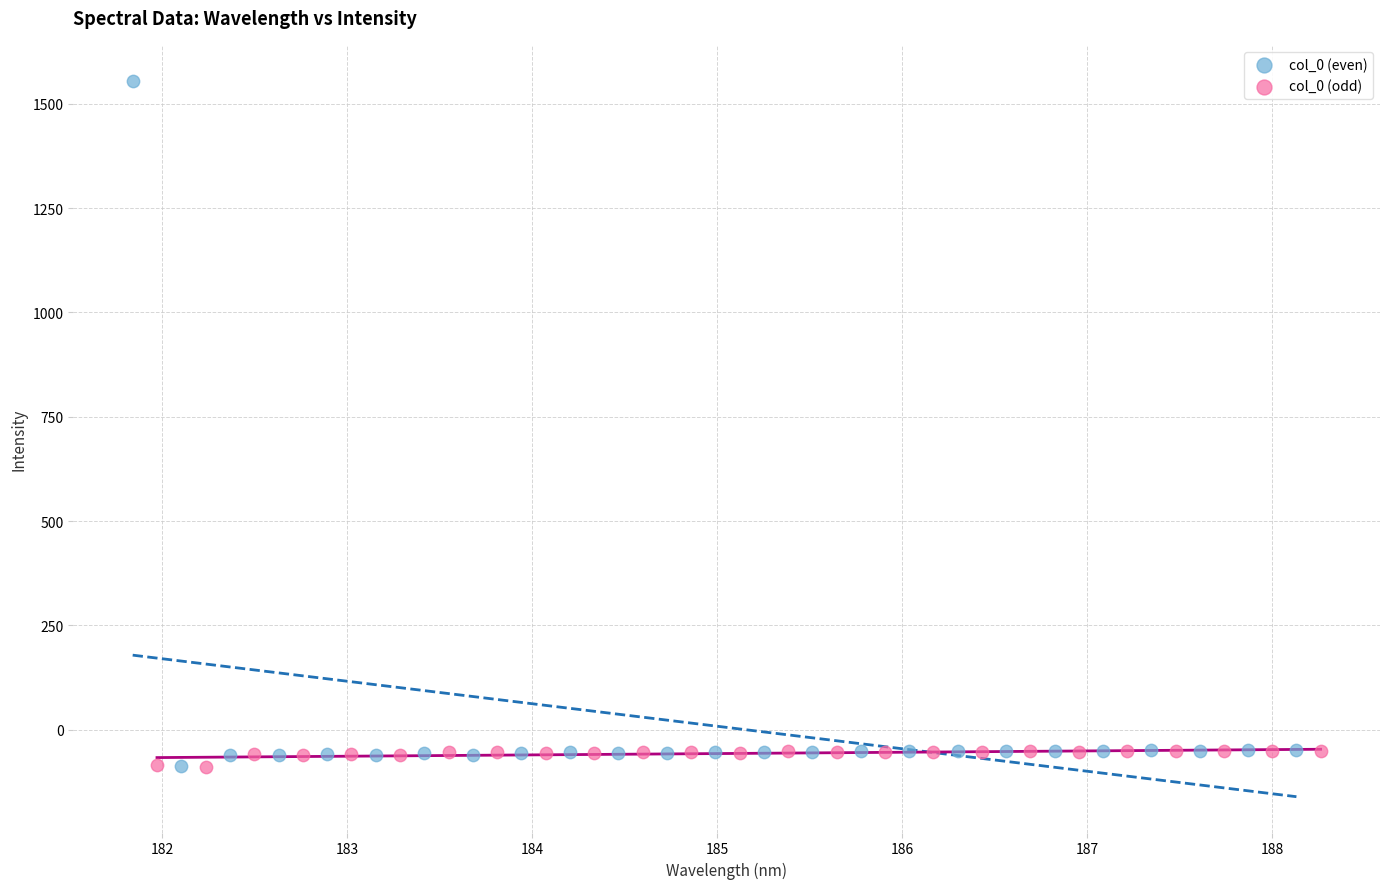

Which series contains the highest Y value?

col_0 (even)